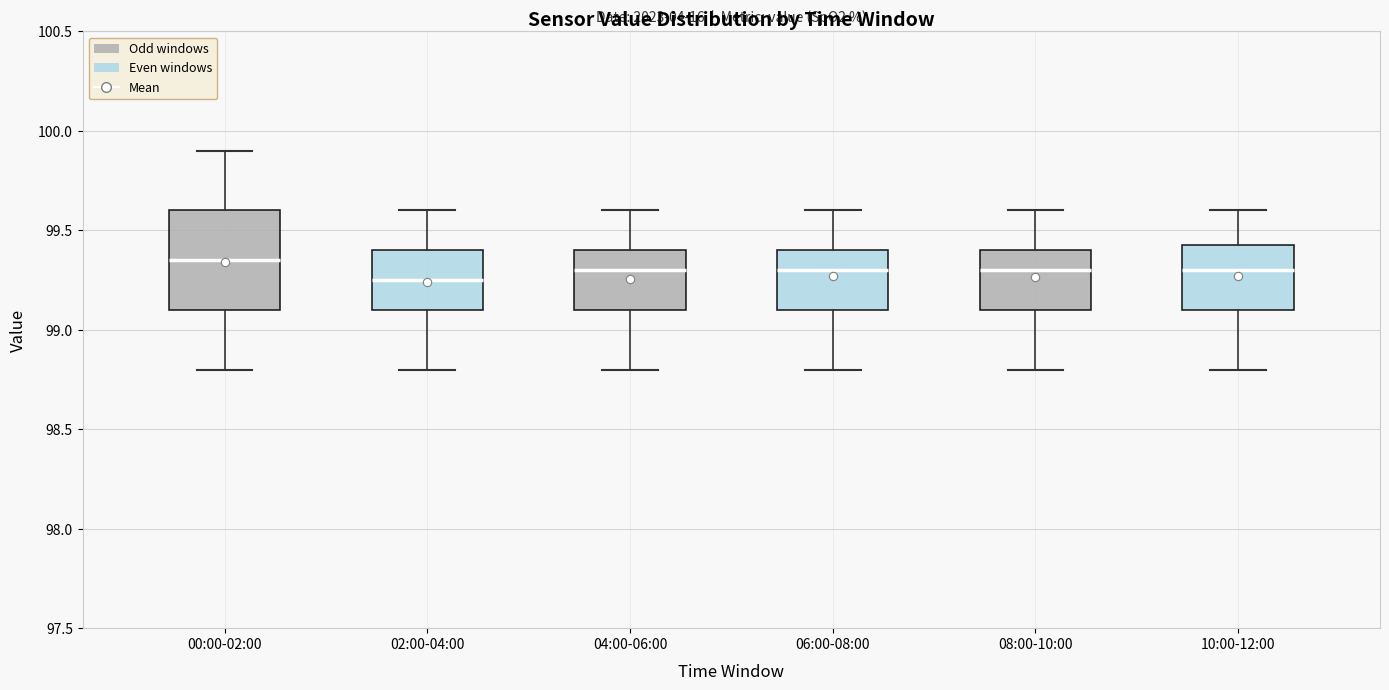

Where is the upper edge of the box for 10:00-12:00 on the y-axis? The values are not printed on the chart, so give them approximately, as read against the axis.

99.45